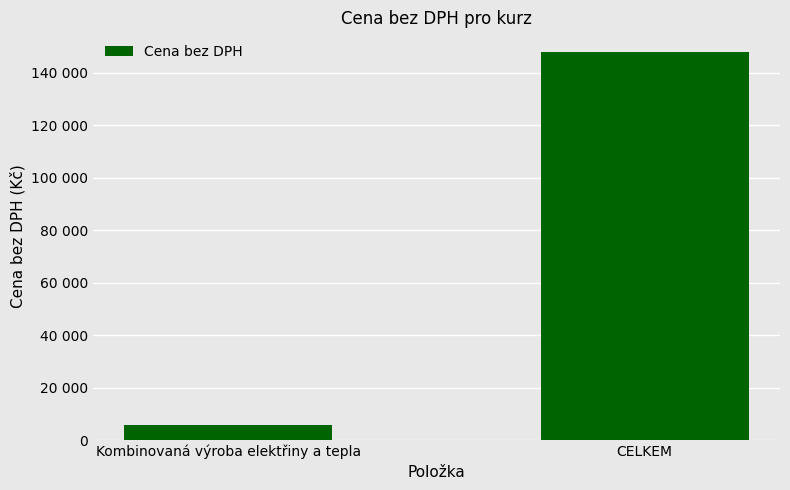

Reading left to right, list all the values displayed in this chart.

Kombinovaná výroba elektřiny a tepla=5920	CELKEM=148000